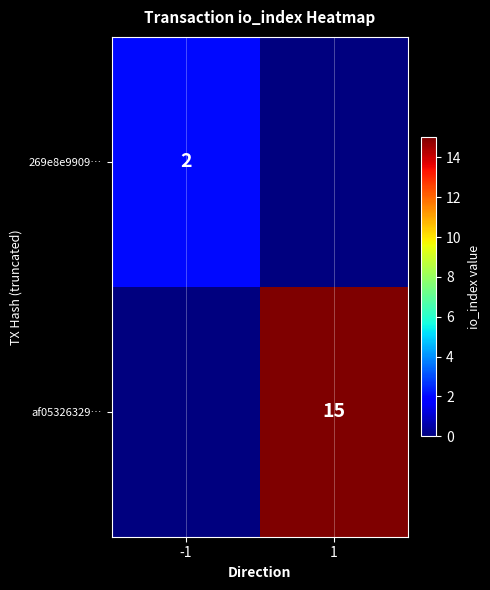

Is it true that 269e8e9909… equals 2 at -1?

True